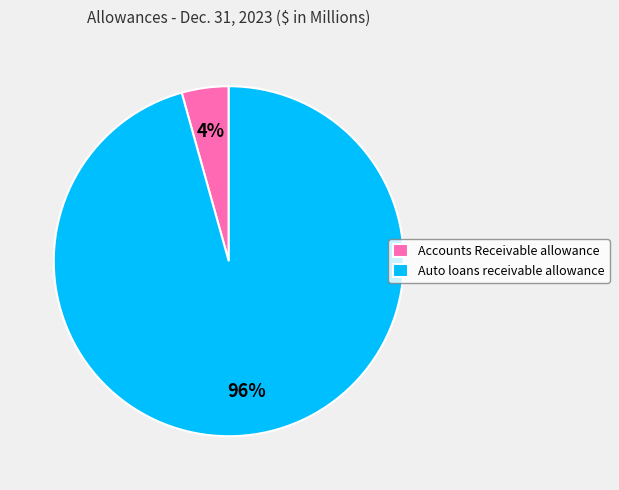

Do Auto loans receivable allowance and Accounts Receivable allowance together represent more than half of the pie?

Yes